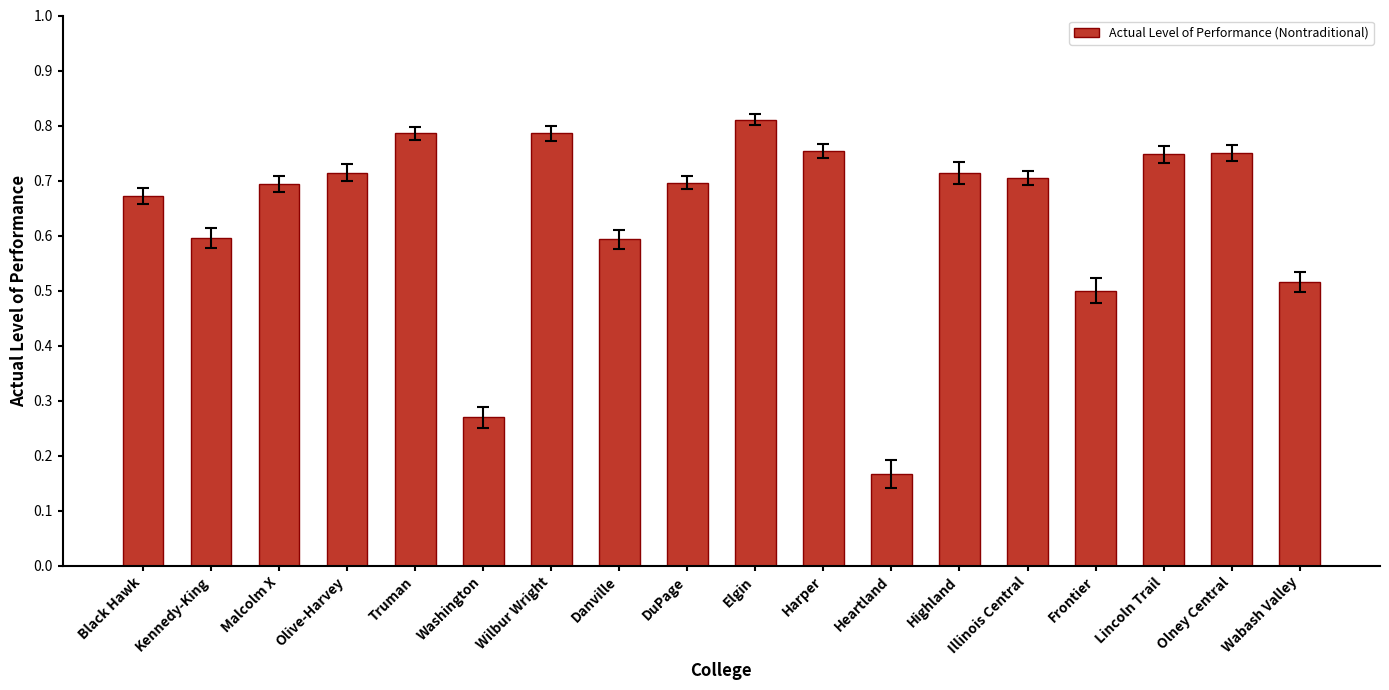

Count the number of categories in the chart.

18